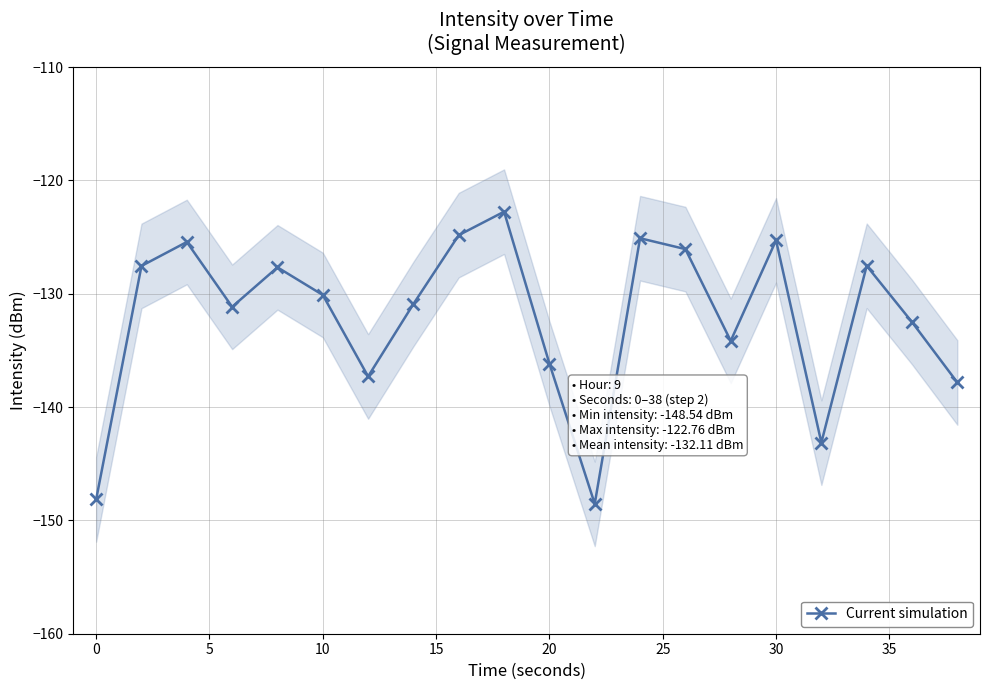

Does the chart have visible grid lines?

Yes